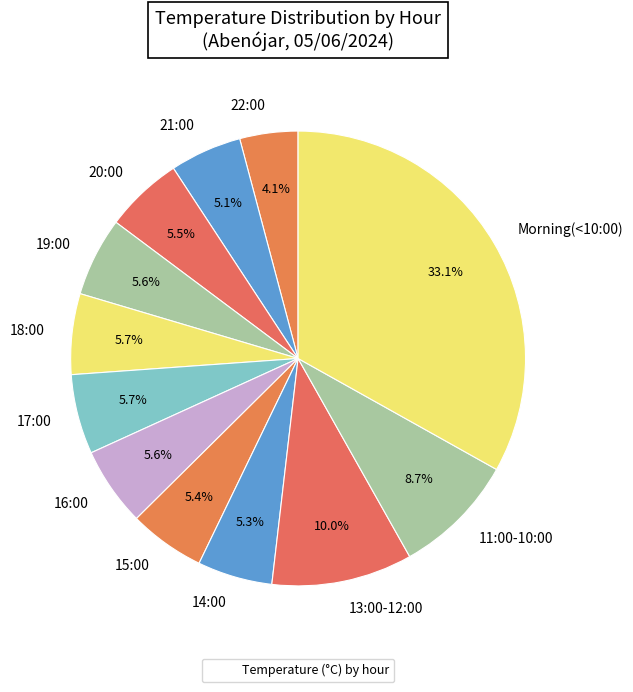

Count the number of slices in the pie.

12